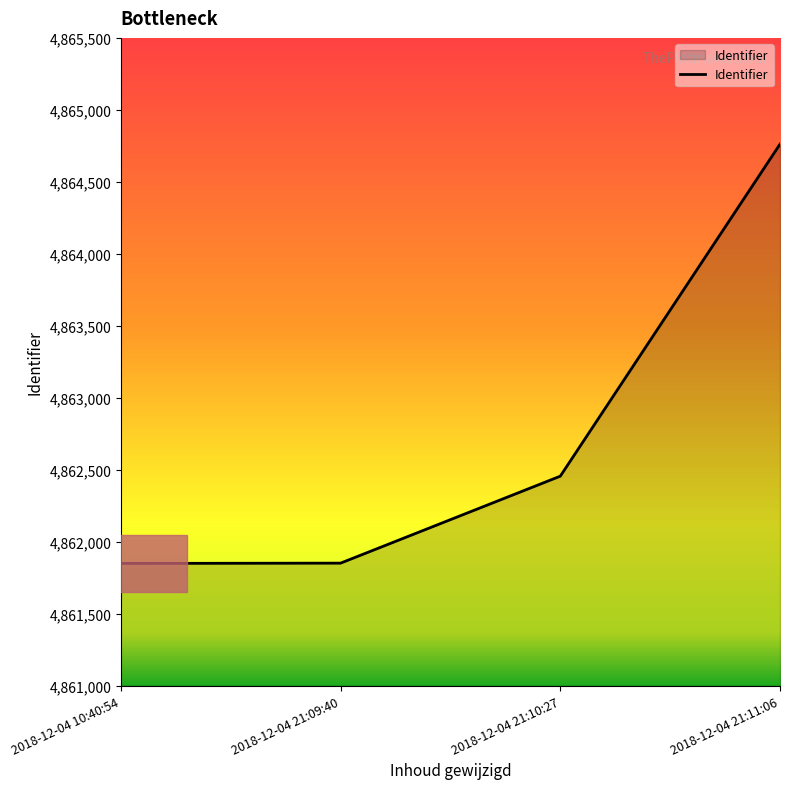

How many lines are shown in the chart?

1